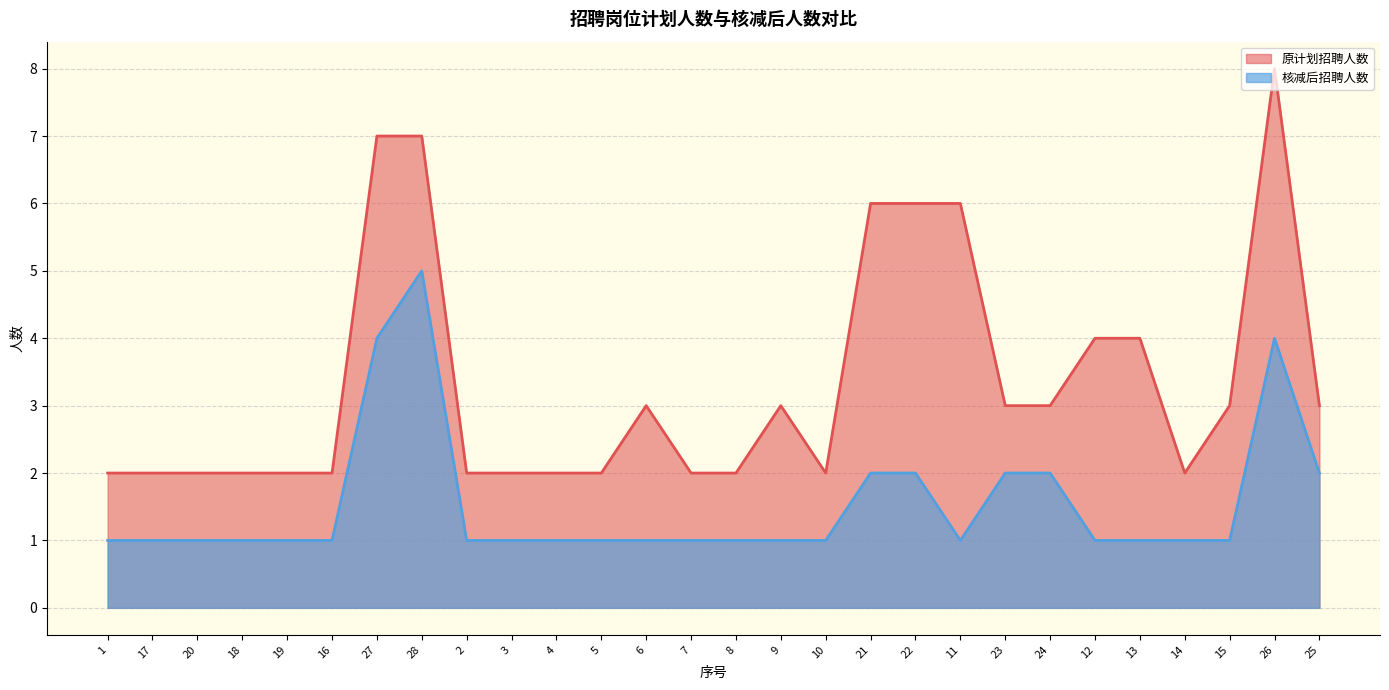

True or false: 核减后招聘人数 has more than 1 points higher than both neighbors.

True